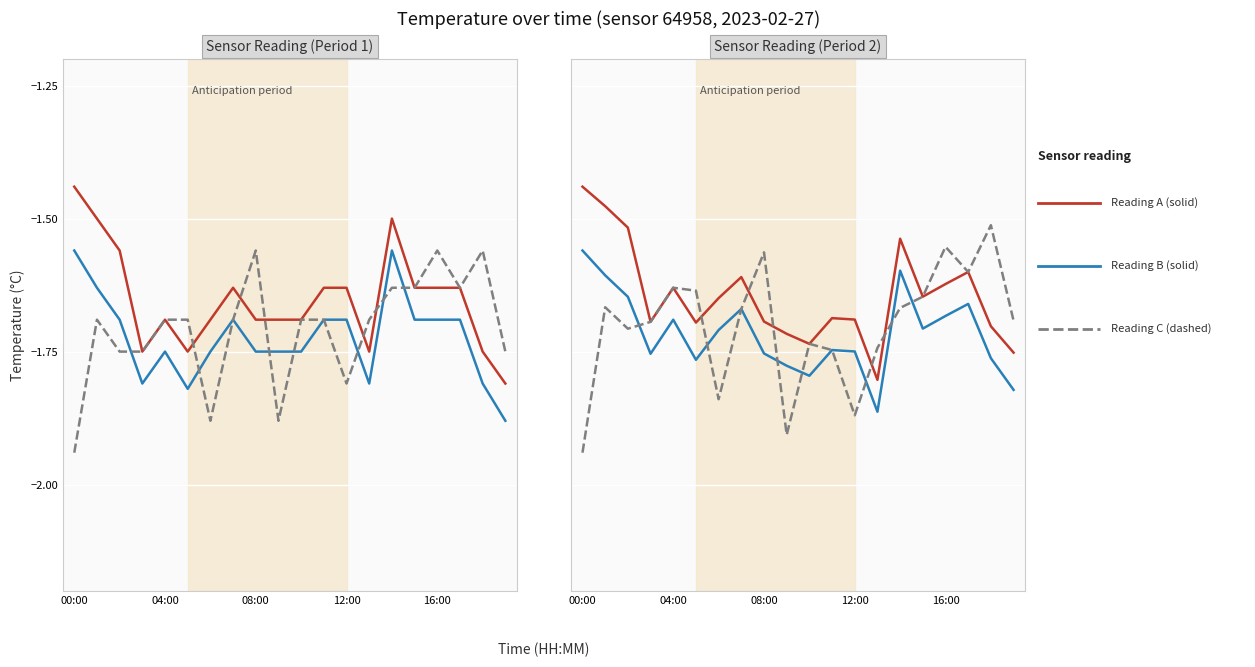

How many times do Reading A (solid) and Reading C (dashed) cross each other?

5